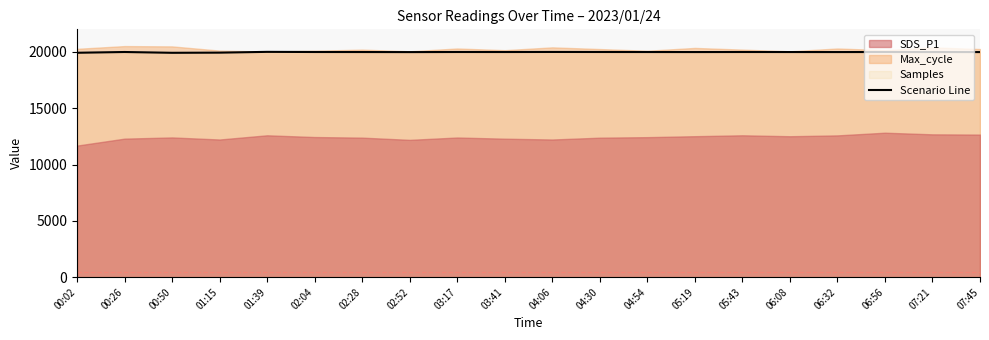

What position from the left is 00:26?

2